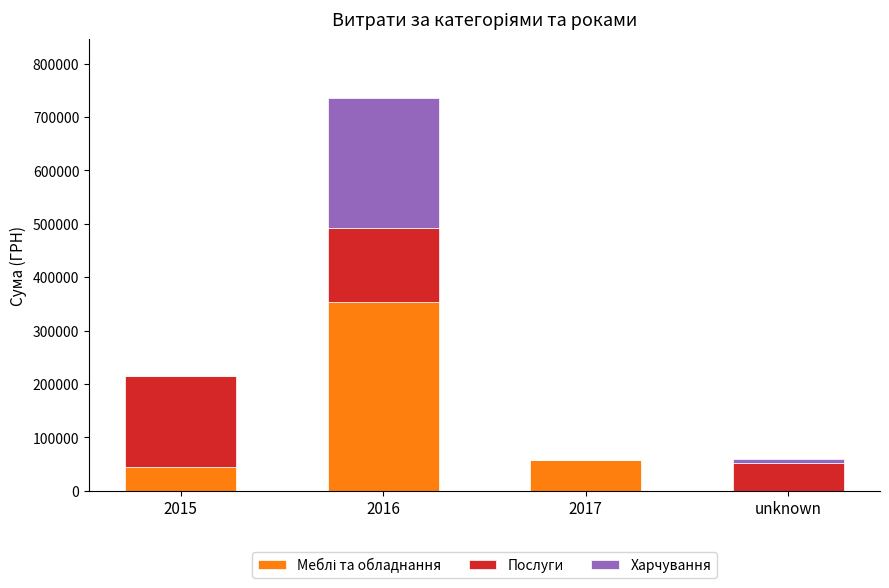

At which category is the sum across all series the highest?

2016